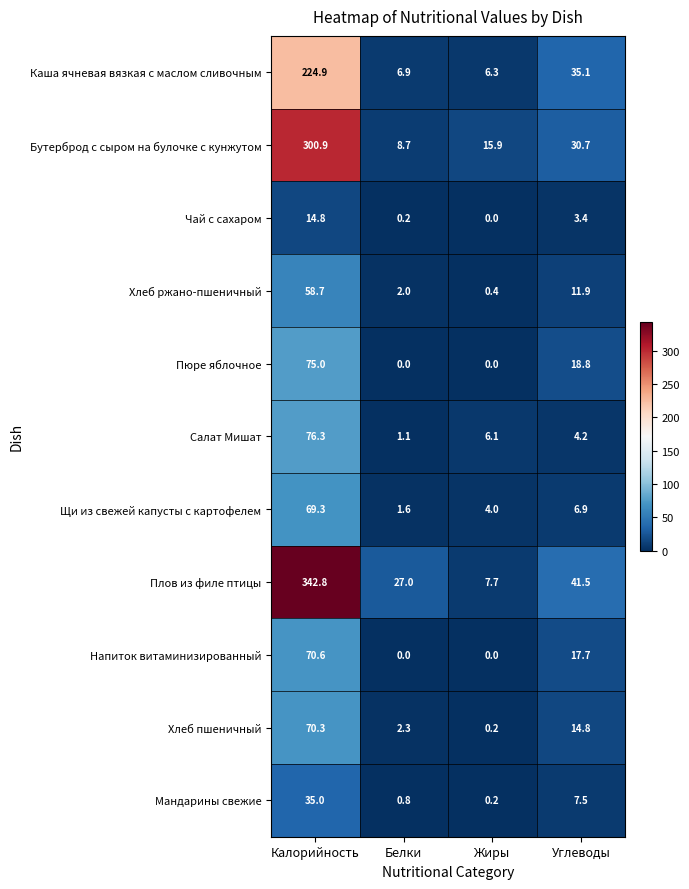

At which category is the sum across all series the highest?

Калорийность